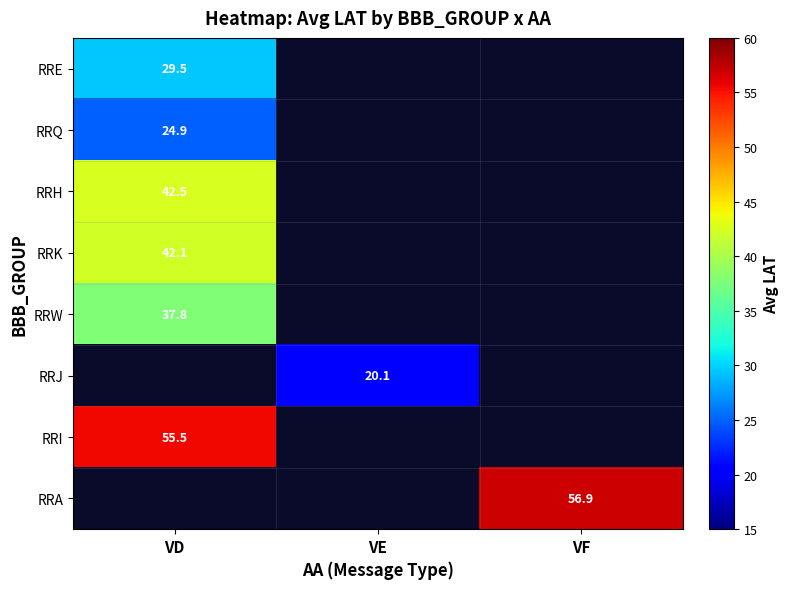

What is the smallest value displayed?

20.1